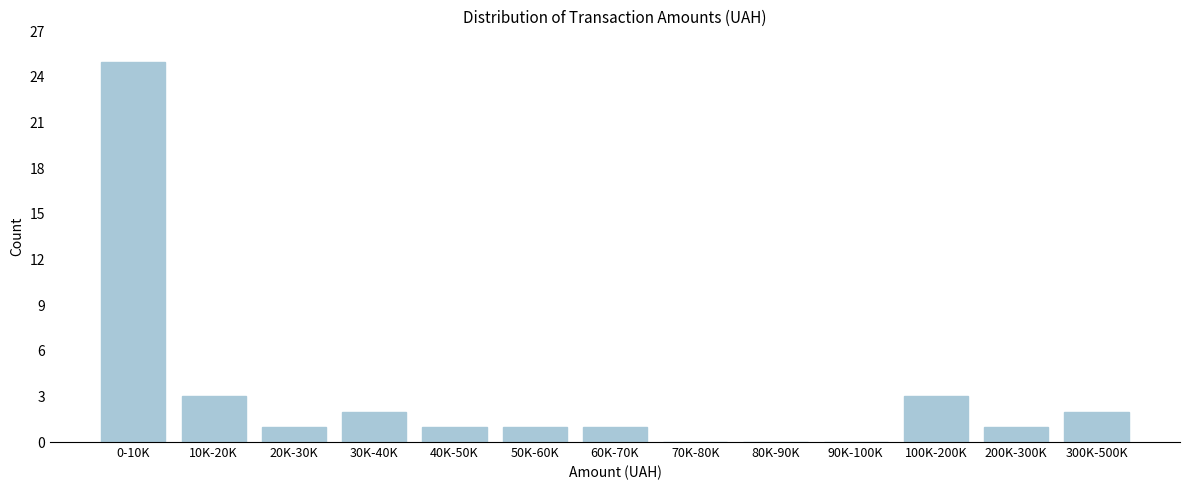

Reading left to right, list all the values displayed in this chart.

0-10K=25	10K-20K=3	20K-30K=1	30K-40K=2	40K-50K=1	50K-60K=1	60K-70K=1	70K-80K=0	80K-90K=0	90K-100K=0	100K-200K=3	200K-300K=1	300K-500K=2